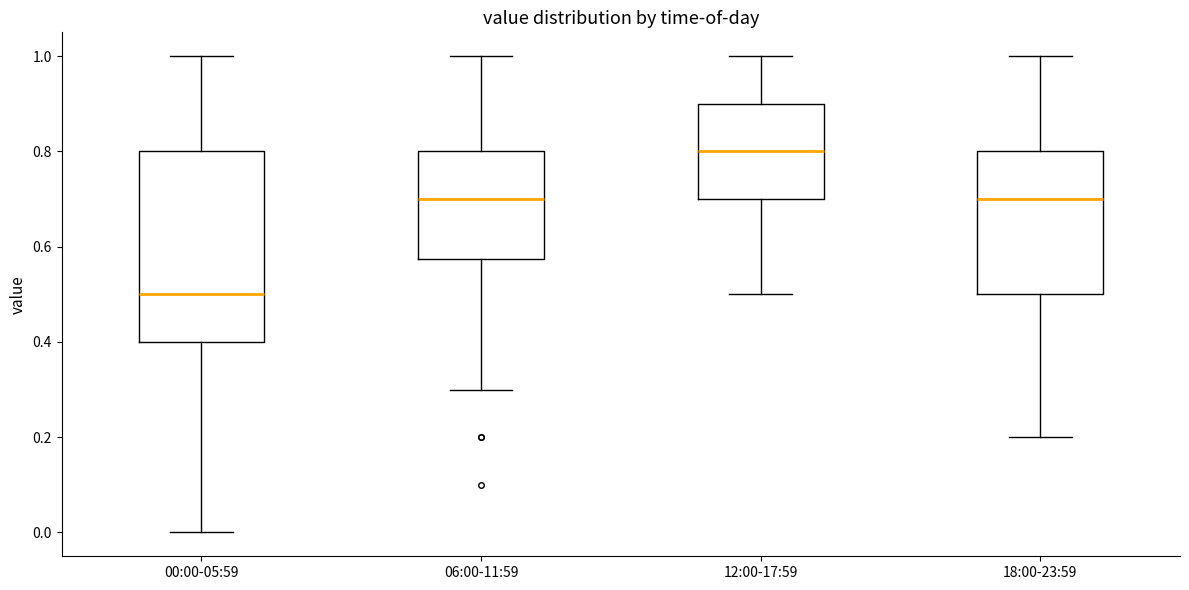

Which box's median line is the lowest?

00:00-05:59